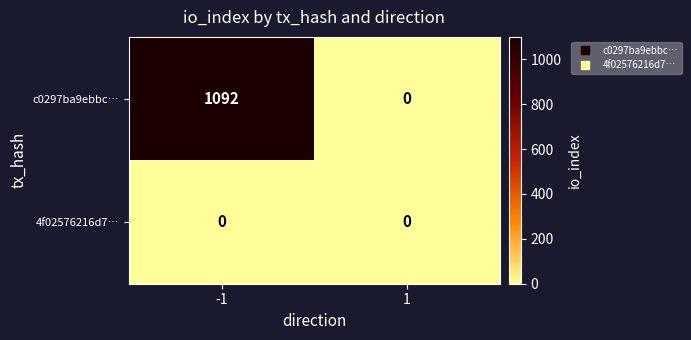

What is the difference between the c0297ba9ebbc… values at 1 and -1?

1092